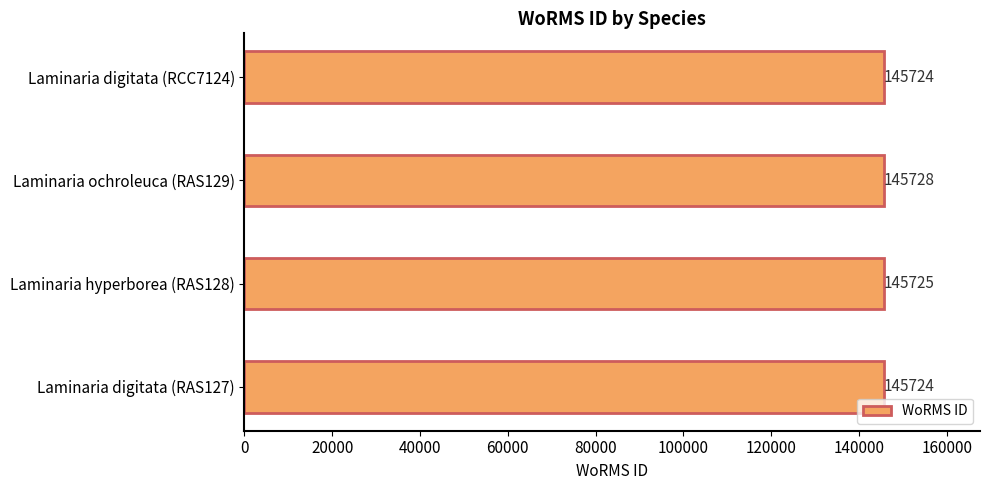

What value does the data have at Laminaria digitata (RAS127)?

145724